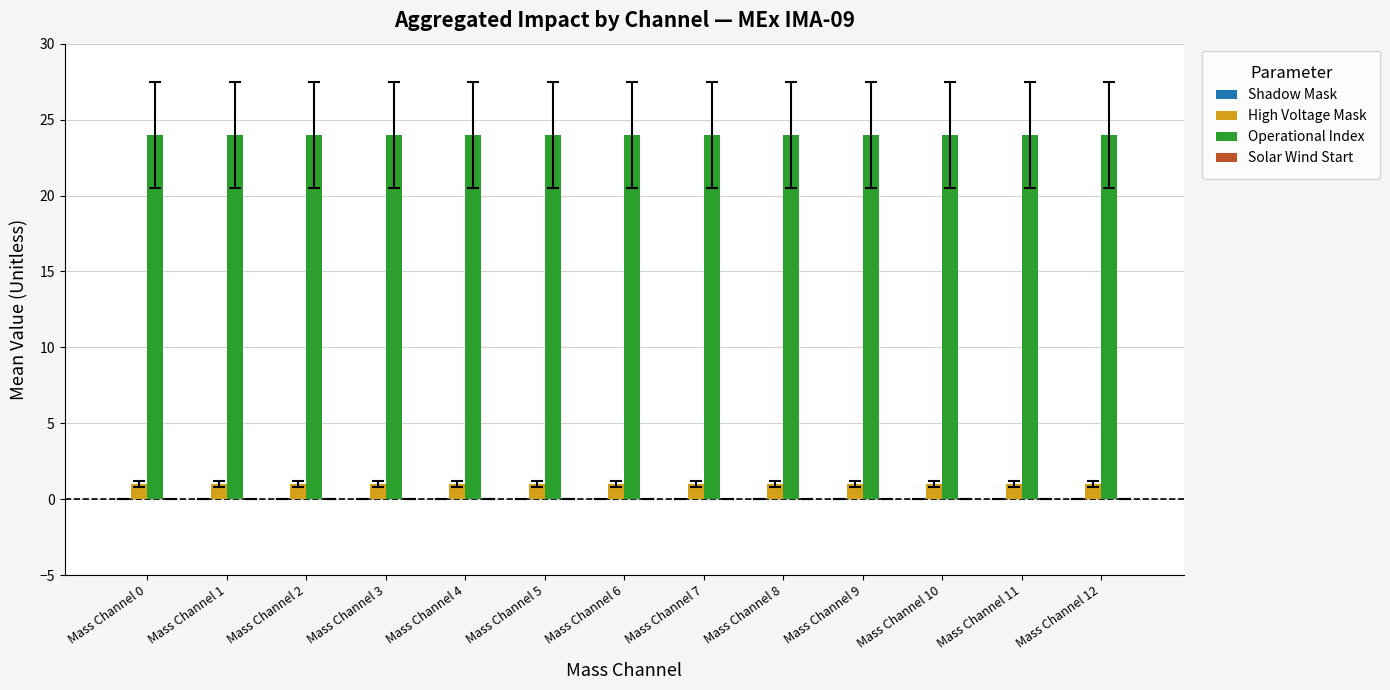

How many bars are there in each group?

2